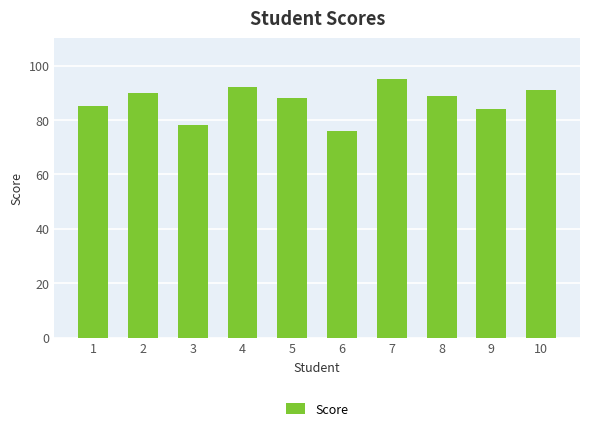

Which category has the highest value across all series?

7